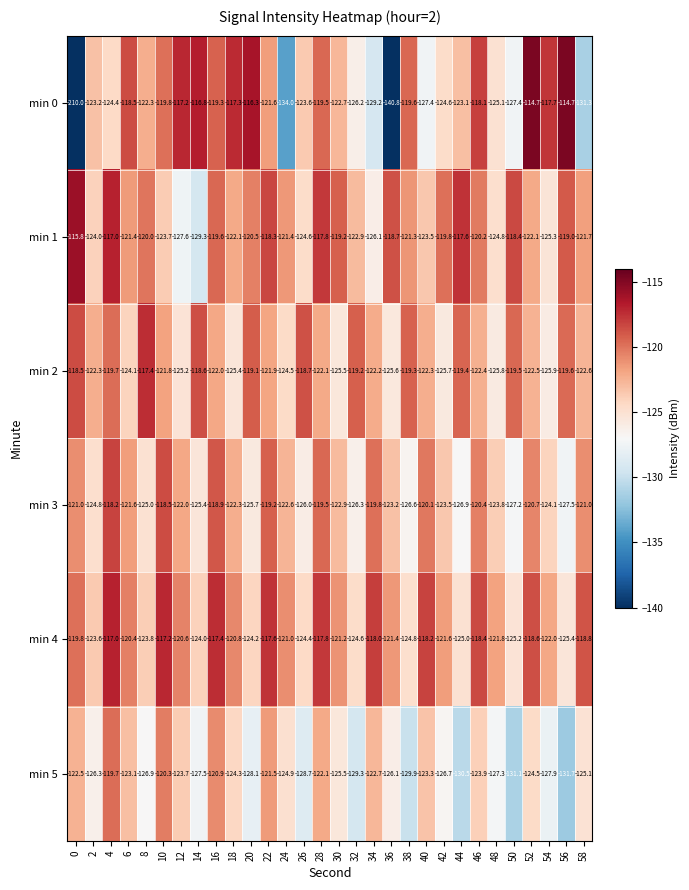

How many values in the min 1 series exceed -121?

14